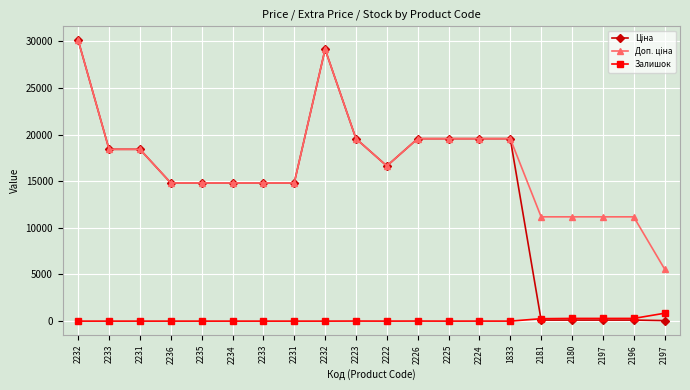

Reading left to right, list all the values displayed in this chart.

Ціна: 2232=30102.8	2233=18420.9	2231=18420.9	2236=14817.6	2235=14817.6	2234=14817.6	2233=14817.6	2231=14817.6	2232=29152.3	2223=19564.9	2222=16636.8	2226=19564.9	2225=19564.9	2224=19564.9	1833=19564.9	2181=111.8	2180=111.8	2197=111.8	2196=111.8	2197=55.9
Доп. ціна: 2232=30102.8	2233=18420.9	2231=18420.9	2236=14817.6	2235=14817.6	2234=14817.6	2233=14817.6	2231=14817.6	2232=29152.3	2223=19564.9	2222=16636.8	2226=19564.9	2225=19564.9	2224=19564.9	1833=19564.9	2181=11182.0	2180=11182.0	2197=11182.0	2196=11182.0	2197=5591.0
Залишок: 2232=0.0	2233=0.0	2231=0.0	2236=0.0	2235=0.0	2234=0.0	2233=0.0	2231=0.0	2232=0.0	2223=7.0	2222=1.0	2226=7.0	2225=0.0	2224=3.0	1833=0.0	2181=260.0	2180=290.0	2197=289.0	2196=290.0	2197=845.0